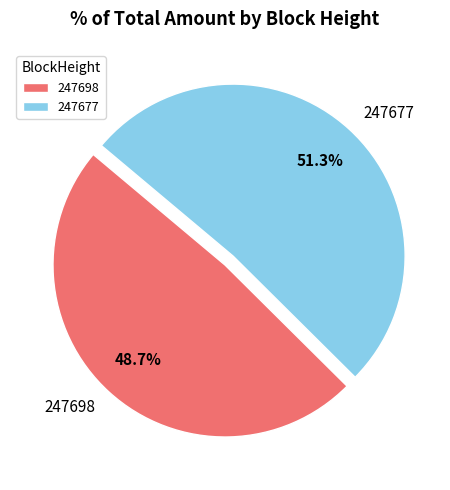

The 247698 slice represents 49% of the pie. True or false?

True